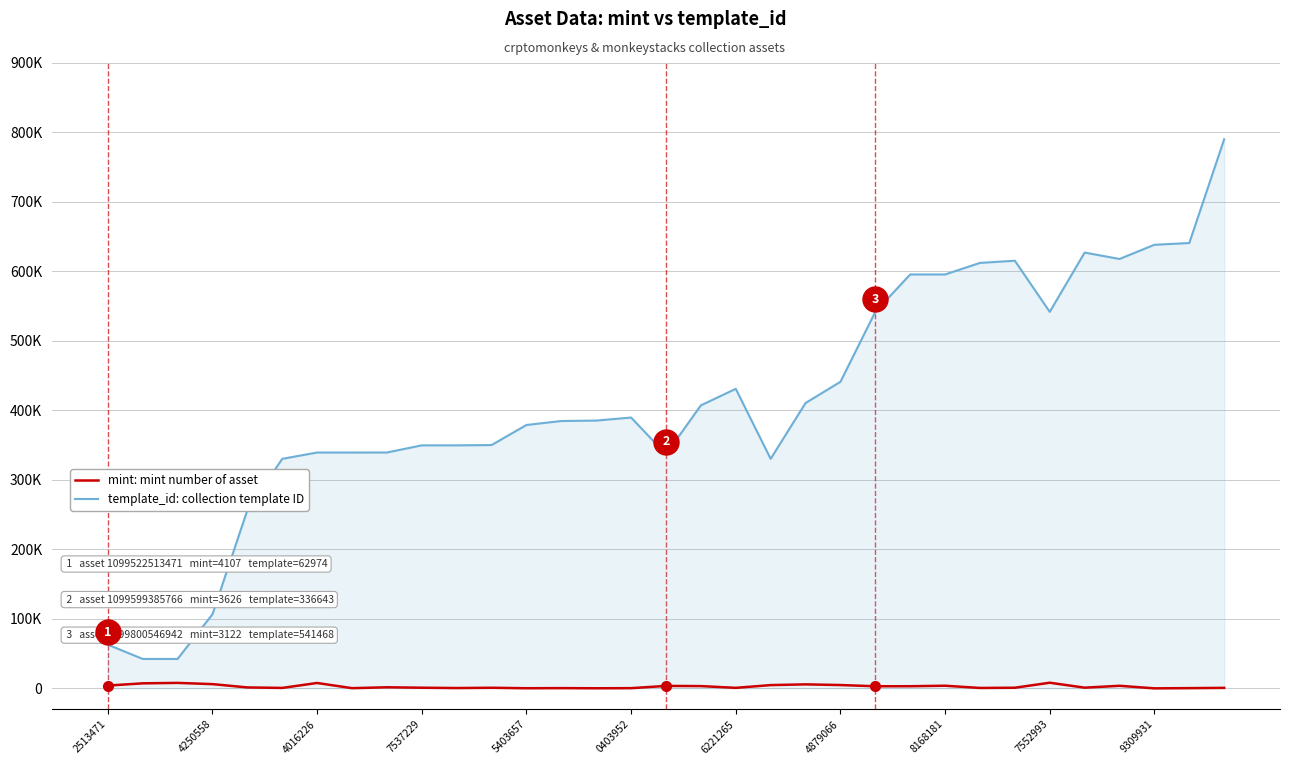

True or false: mint: mint number of asset has a value of 3228 at 4016226.

False